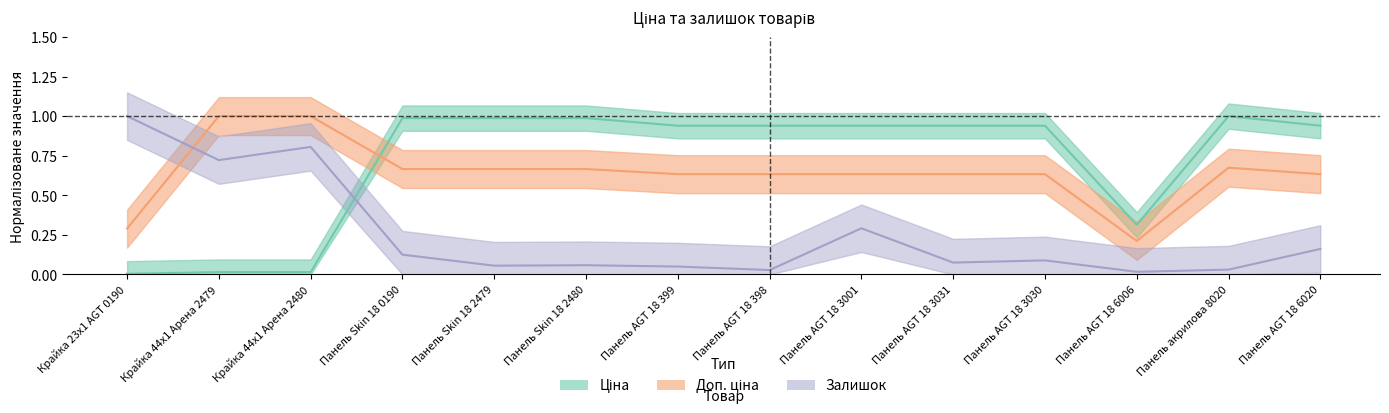

What value does the Ціна series have at Панель AGT 18 6006?

0.3